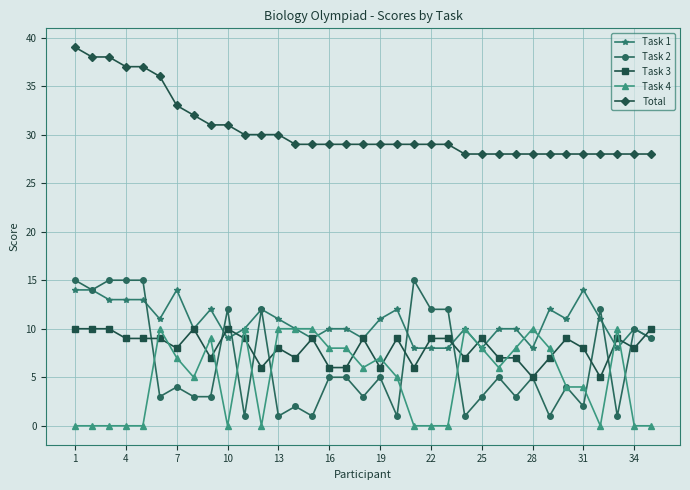

Which series has the largest total across all categories?

Total